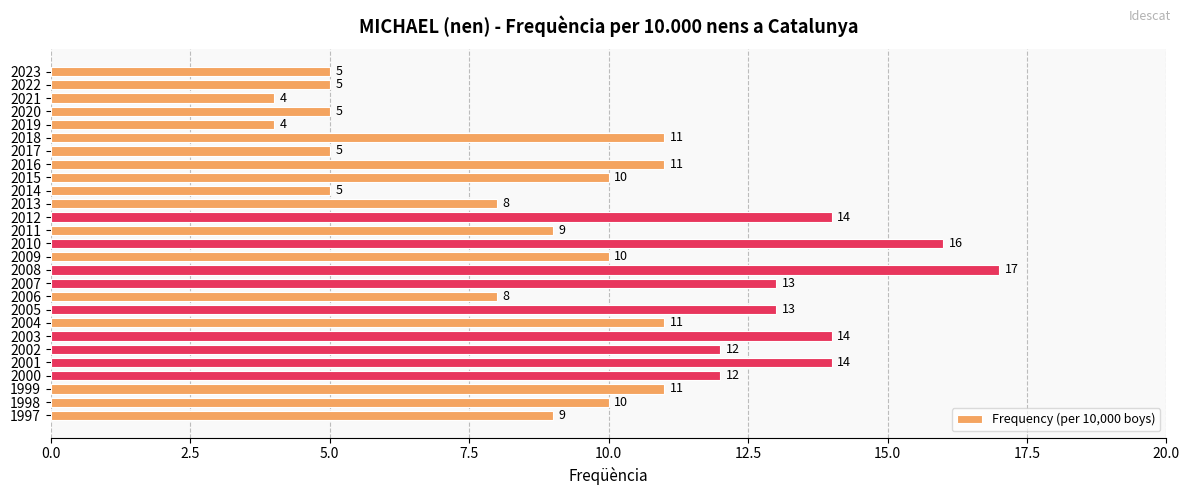

Reading top to bottom, what are all the values shown in this chart?

2023=5	2022=5	2021=4	2020=5	2019=4	2018=11	2017=5	2016=11	2015=10	2014=5	2013=8	2012=14	2011=9	2010=16	2009=10	2008=17	2007=13	2006=8	2005=13	2004=11	2003=14	2002=12	2001=14	2000=12	1999=11	1998=10	1997=9